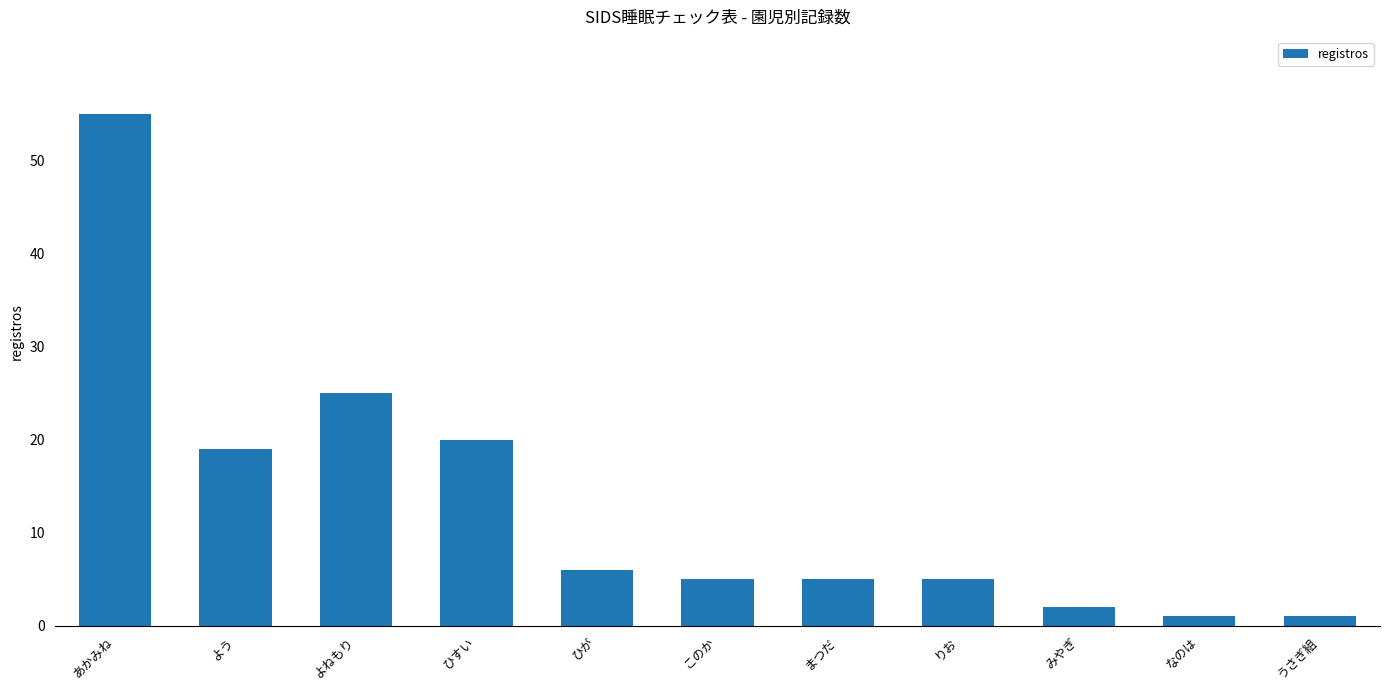

What is the approximate value at あかみね?

55